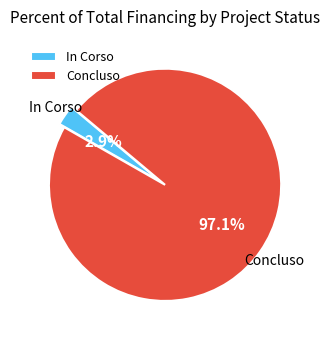

Rank the categories by value from highest to lowest.

Concluso, In Corso